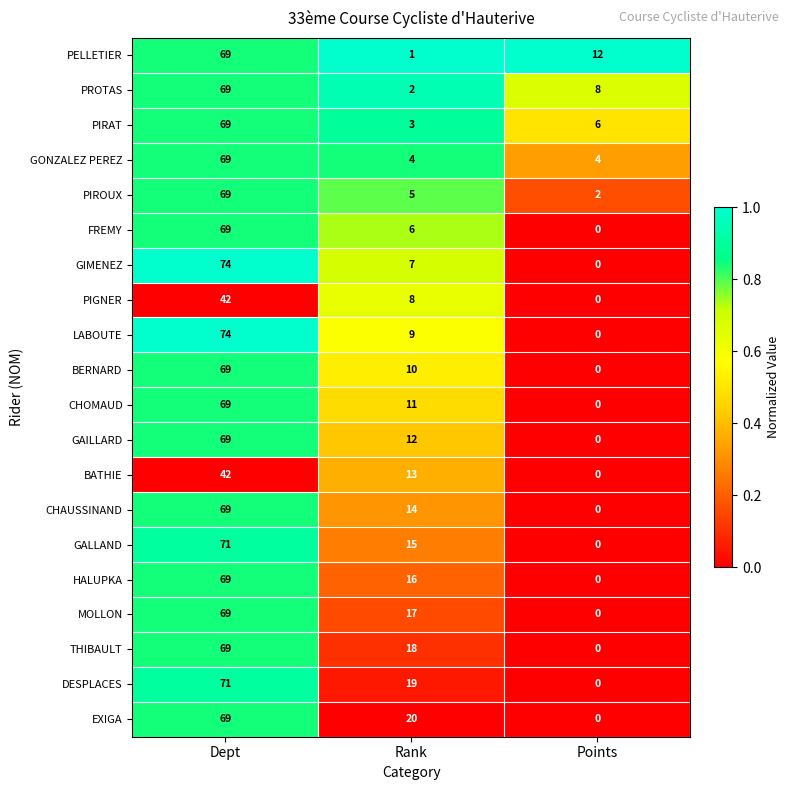

At which label does GAILLARD reach its minimum?

Points